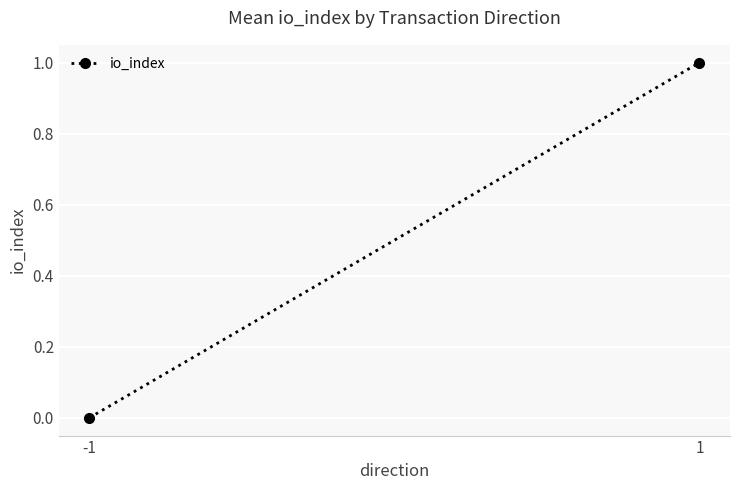

What is the change in value from -1 to 1?

+1